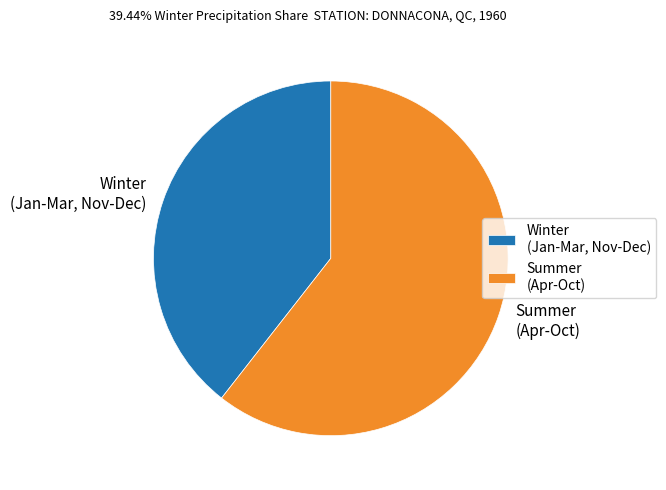

Is the sum of Winter (Jan-Mar, Nov-Dec) and Summer (Apr-Oct) greater than half?

Yes